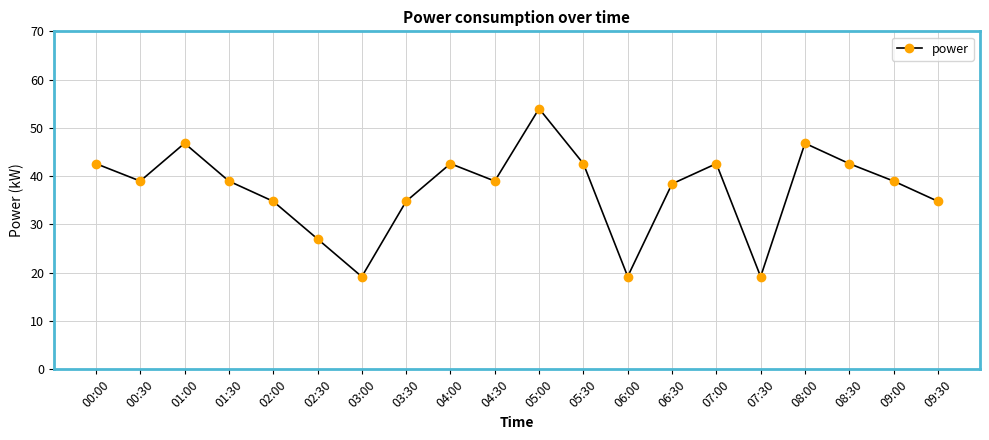

What is the value of the 17th point from the left?

46.8